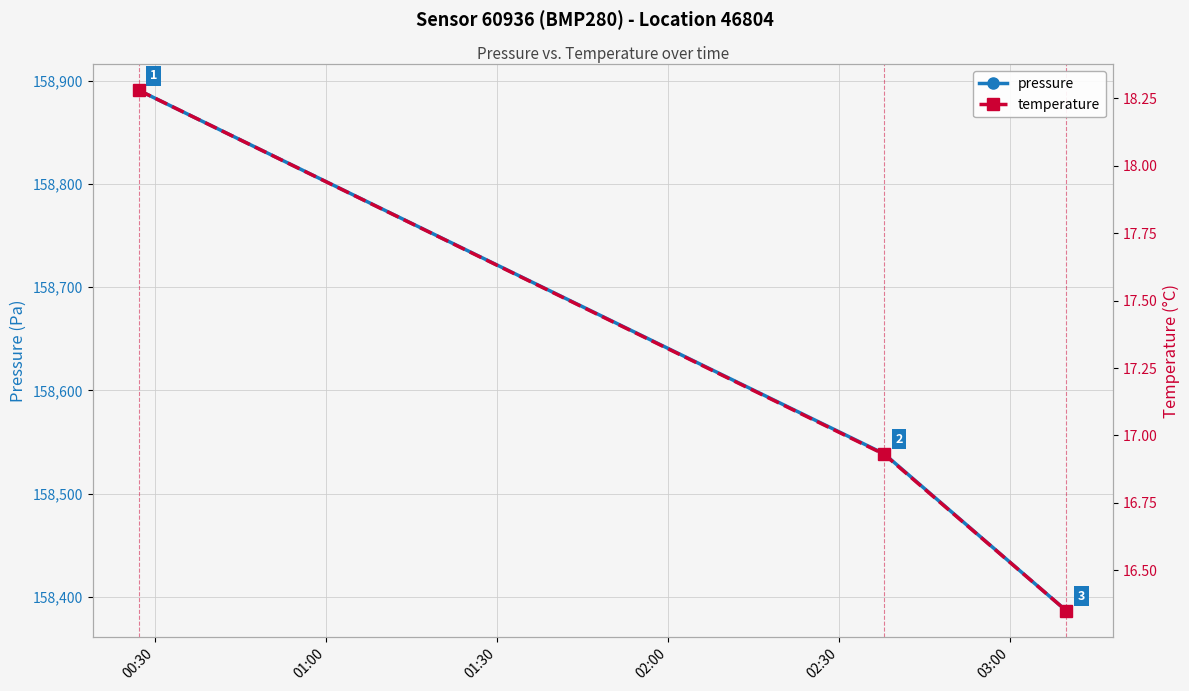

What are all the series names shown in the legend?

pressure, temperature